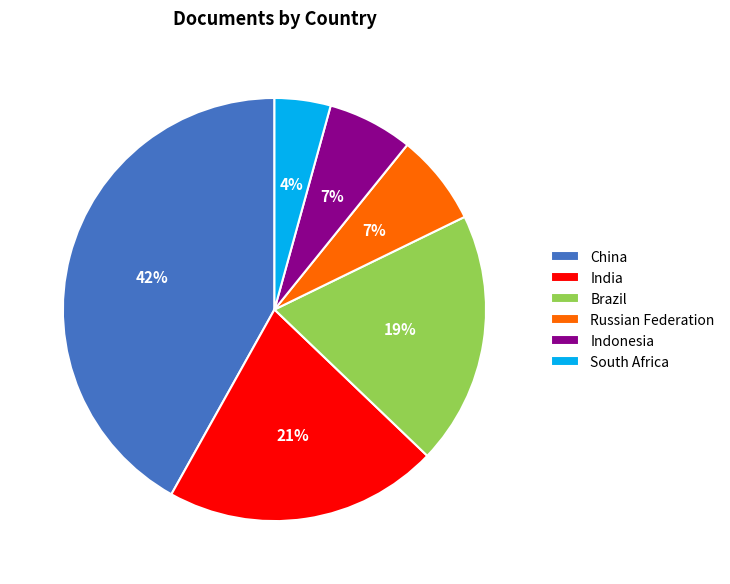

How many slices are in this pie chart?

6